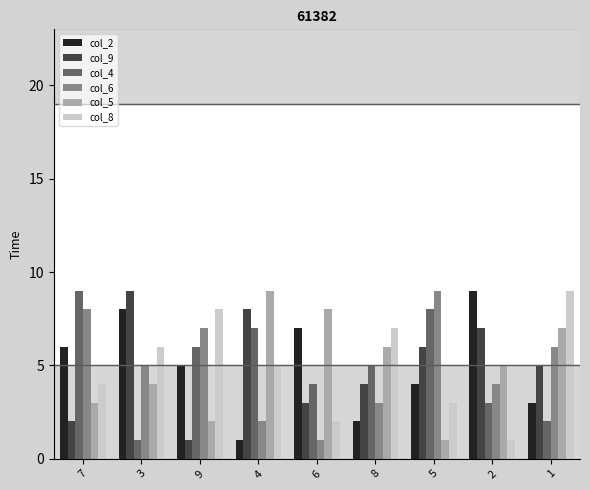

Does the chart contain any negative values?

No